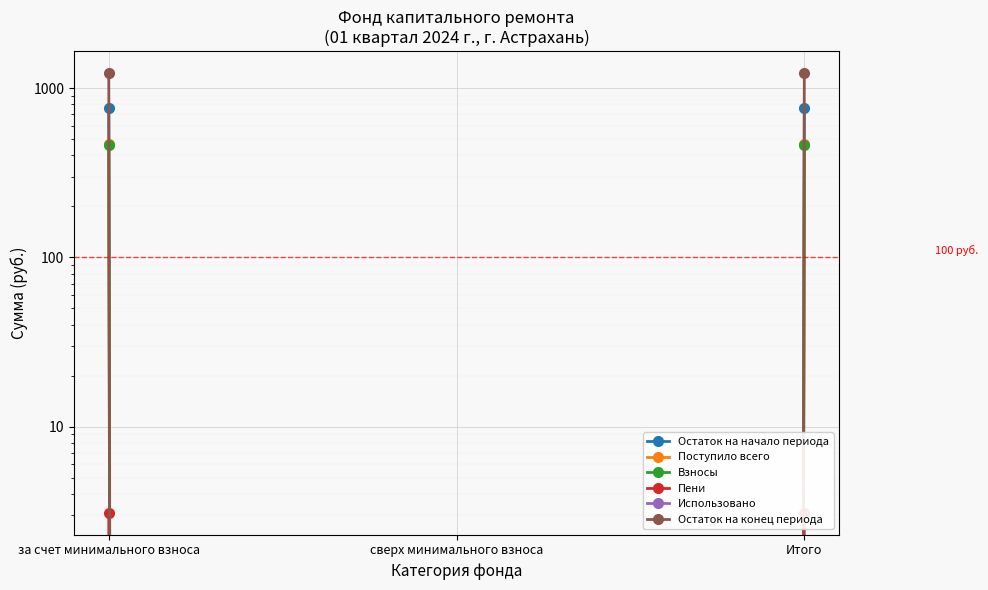

Count the number of categories in the chart.

3